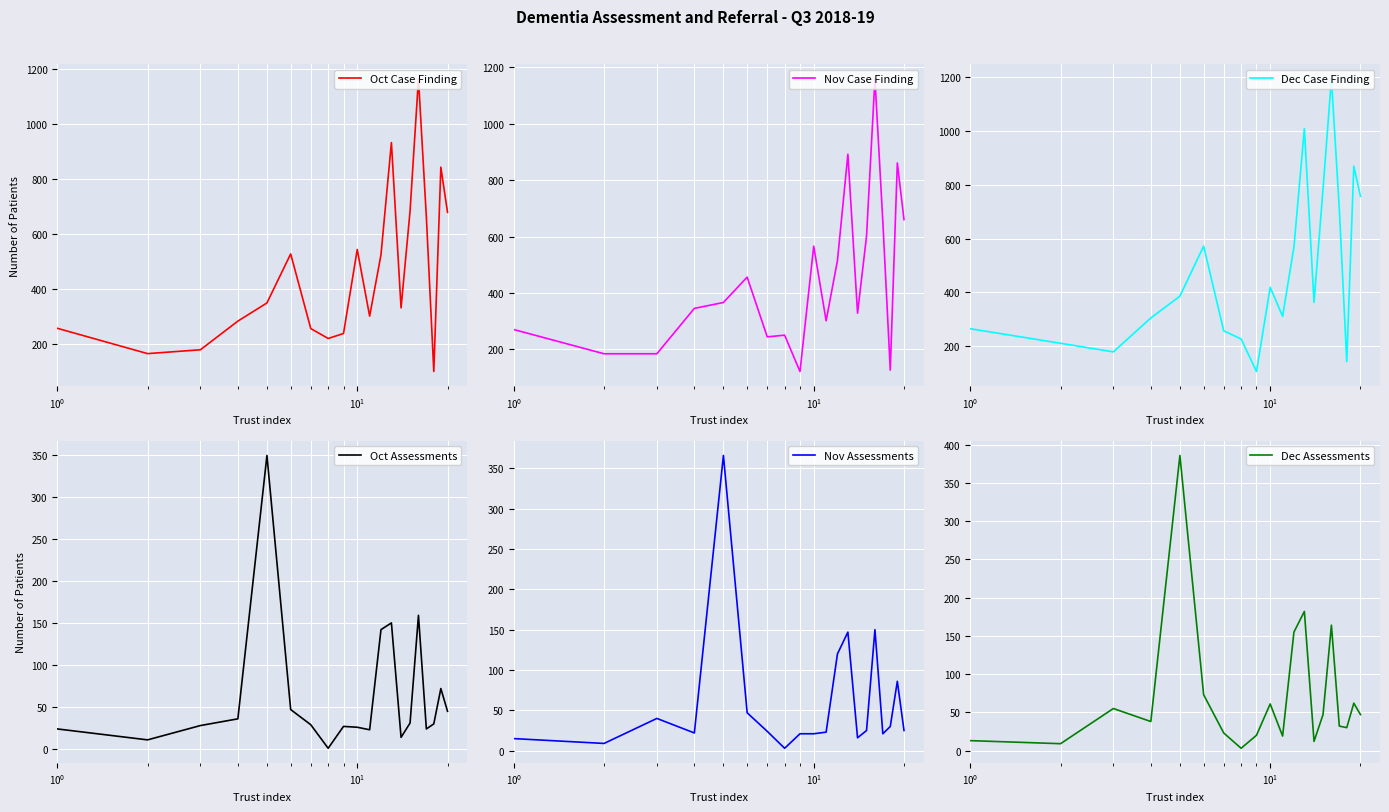

What is the lowest value of the Nov Case Finding series?

121